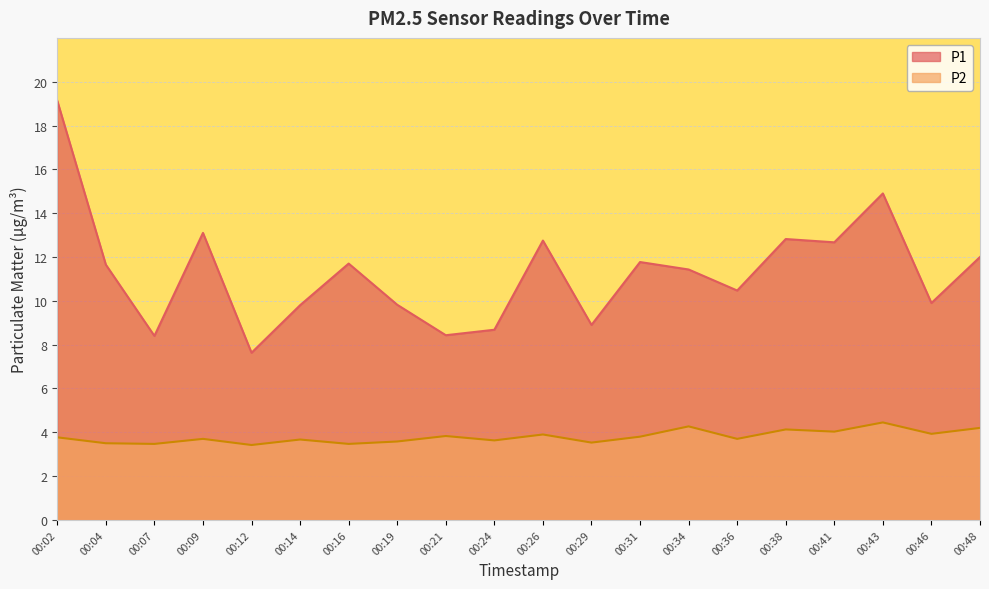

At how many categories does at least one series exceed 6?

20